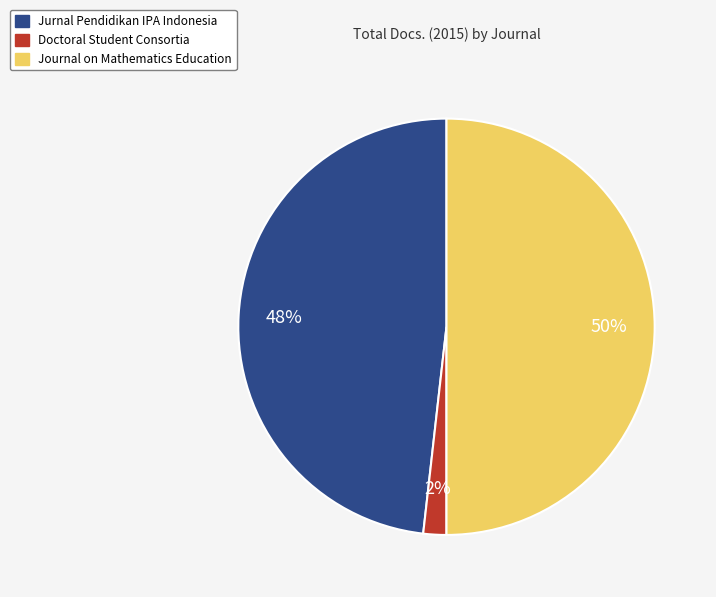

Count the number of slices in the pie.

3